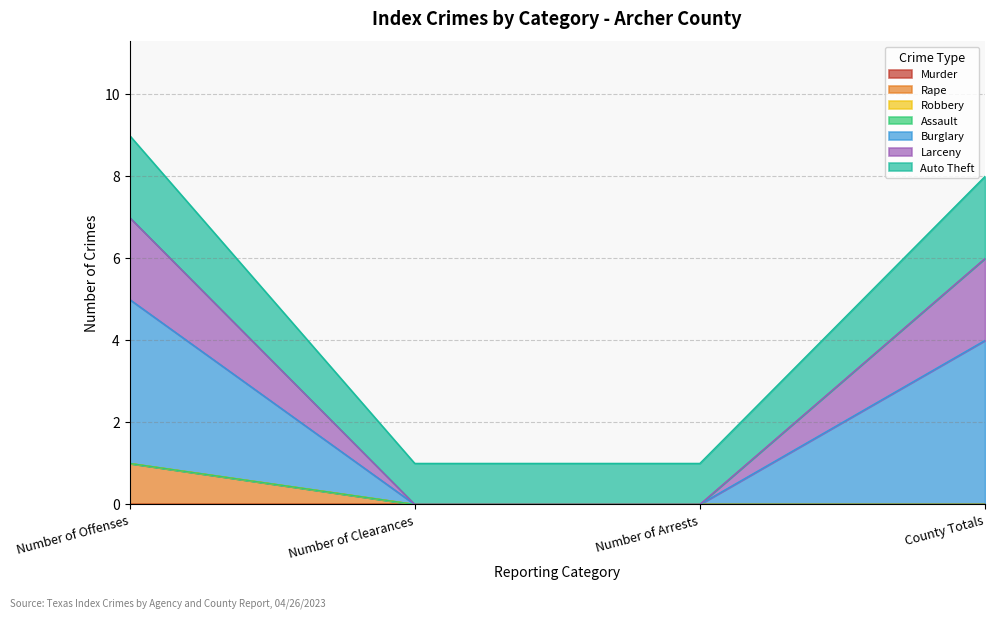

Which category has the lowest value across all series?

Number of Clearances